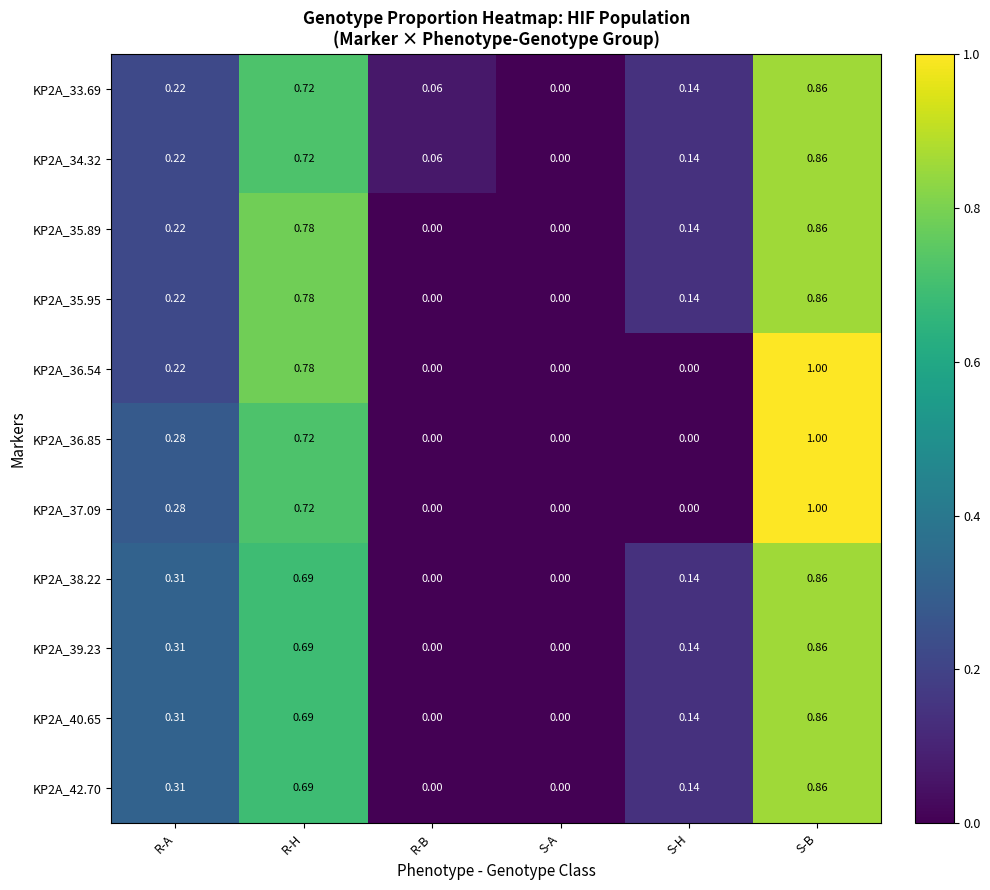

At which category is the sum across all series the highest?

S-B